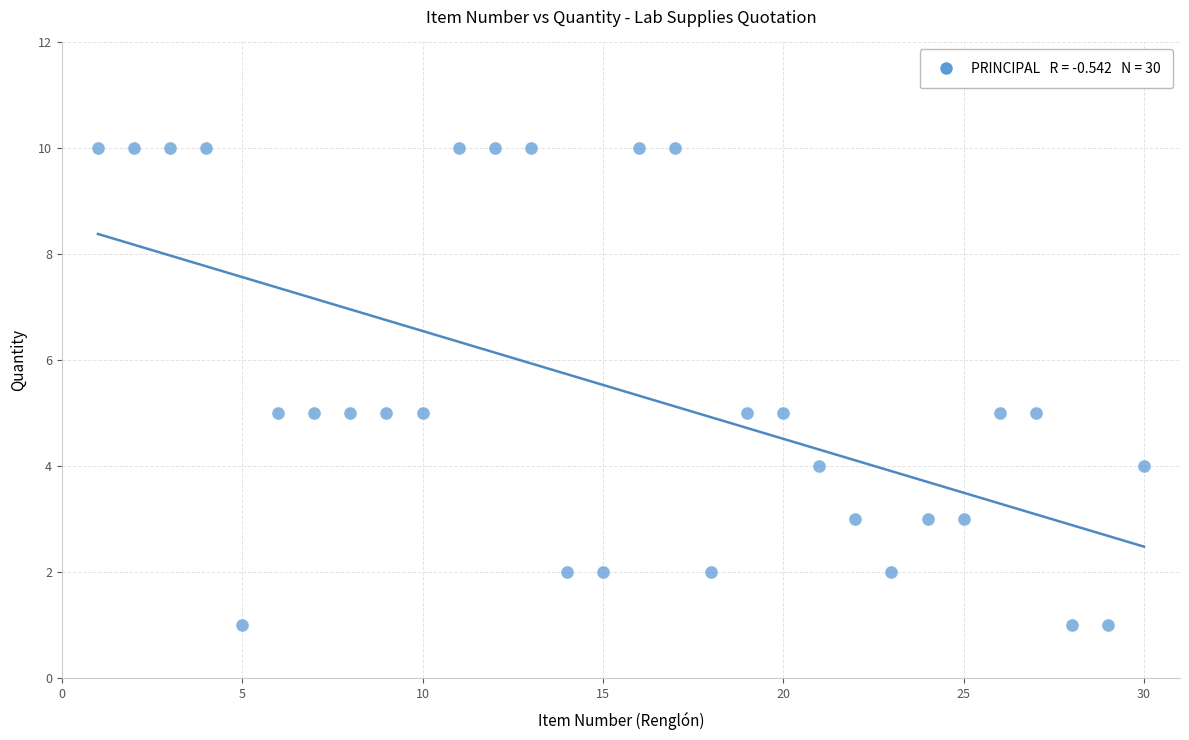

What is the range of X values (max minus min)?

29